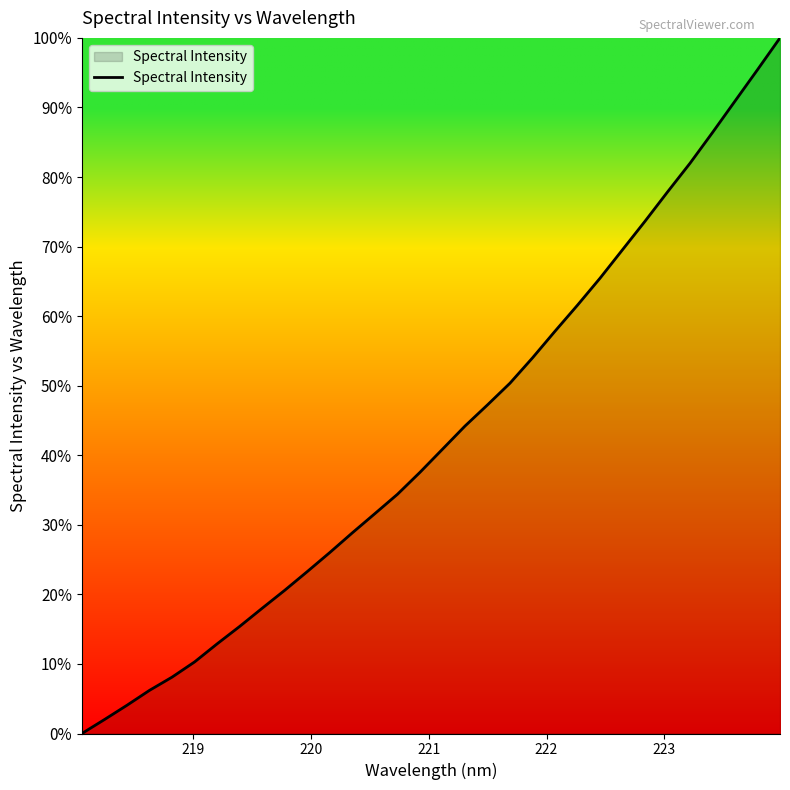

What is the maximum value shown in the chart?

100.0